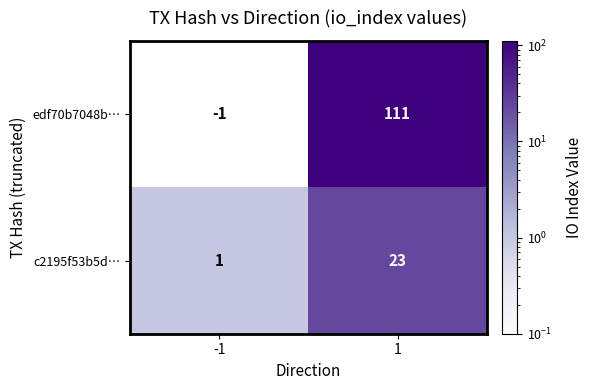

What is the sum of the edf70b7048b… values at 1 and -1?

110